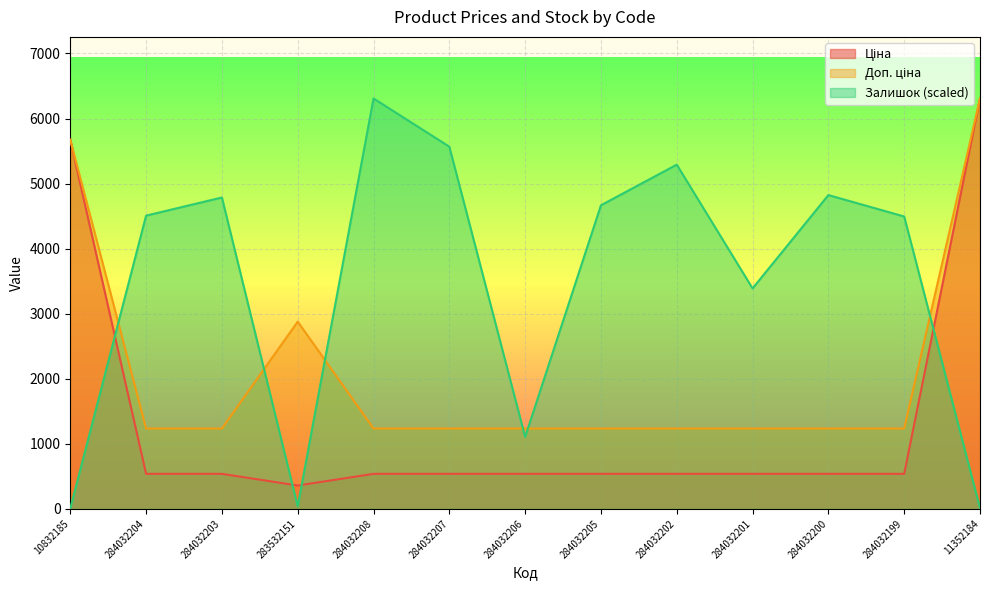

What is the sum of all Доп. ціна values?

27215.2